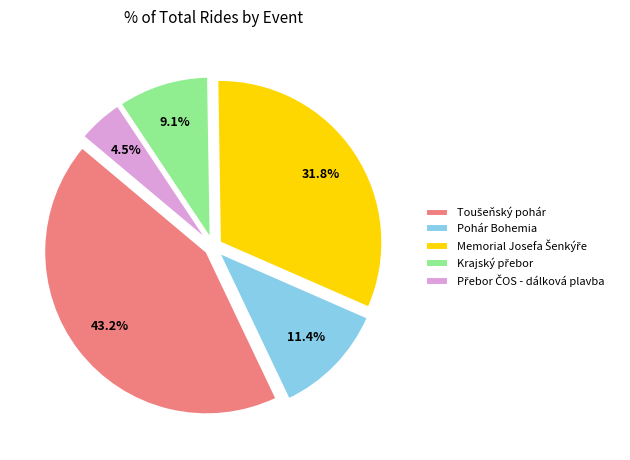

Is Pohár Bohemia the majority of the pie?

No